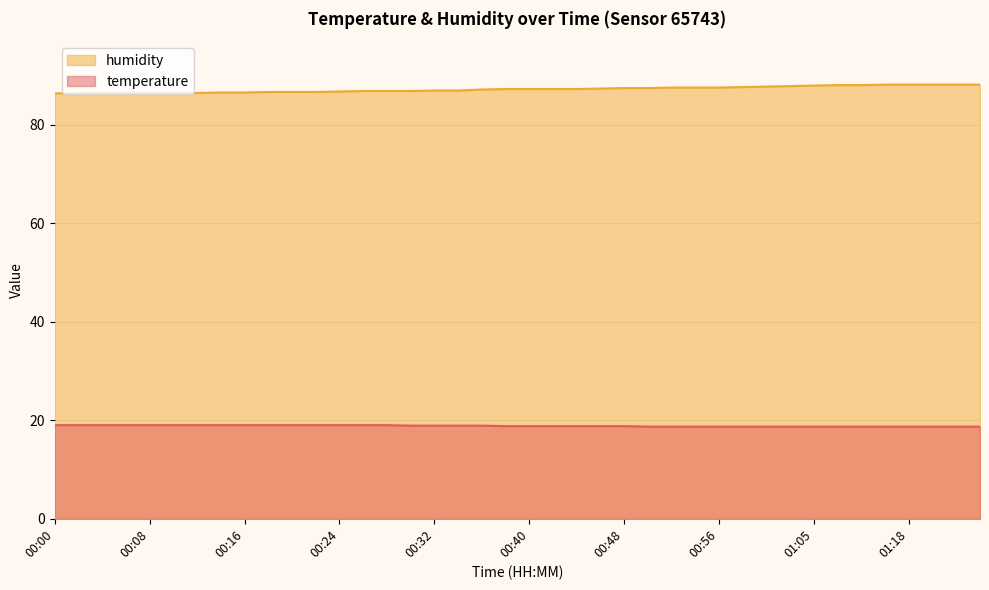

The temperature series shows 18.7 at 00:56. True or false?

True